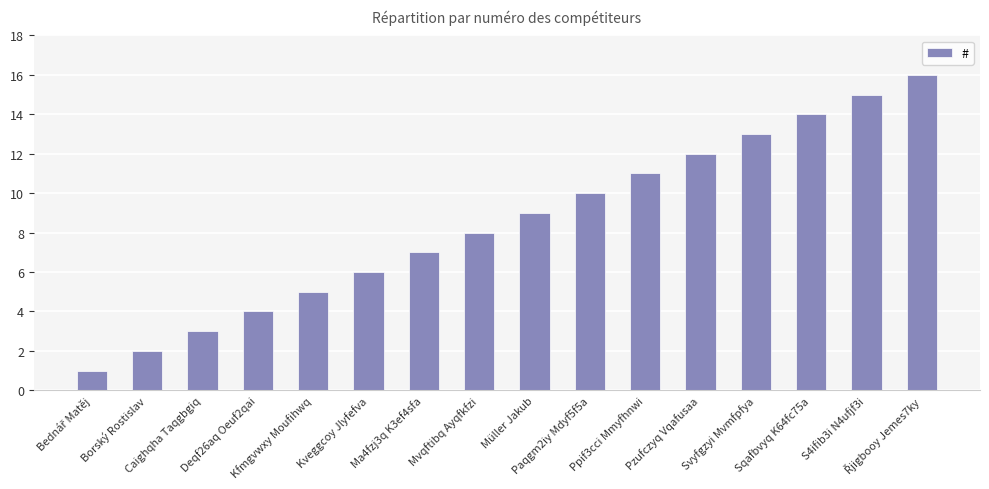

What is the value of the 3rd bar from the left?

3